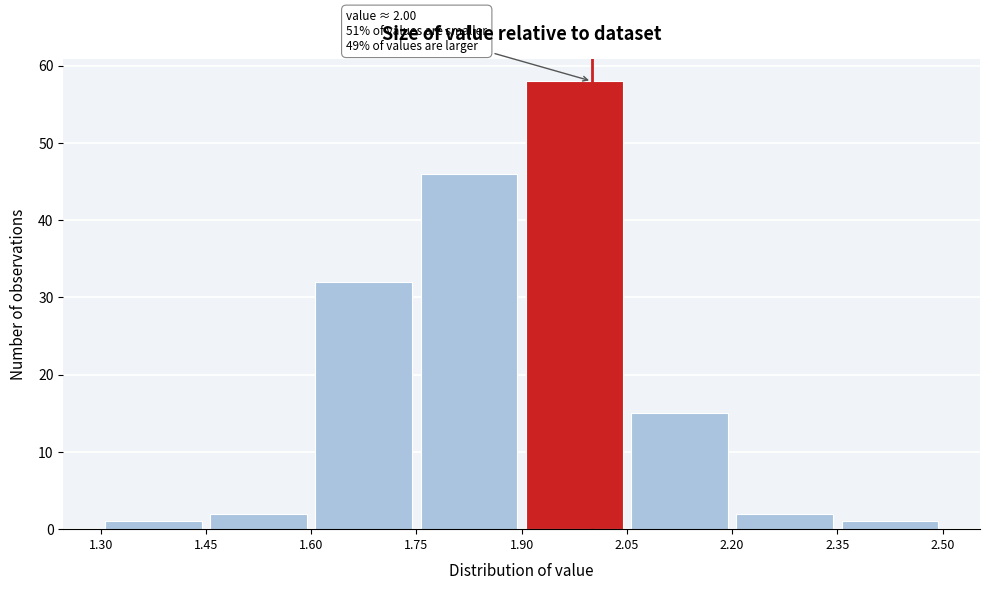

Which range on the x-axis has the tallest bar?

1.90 to 2.05